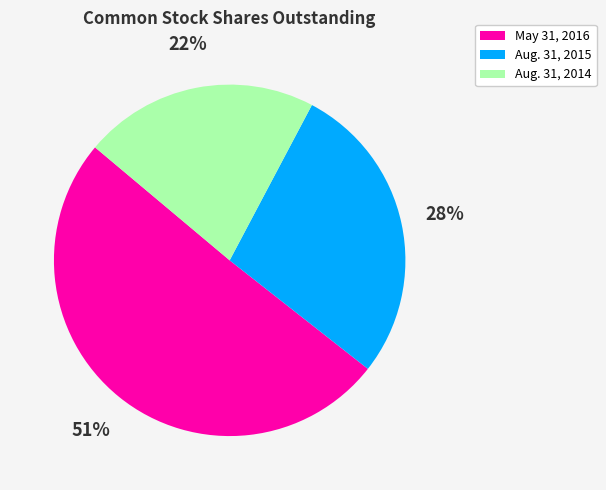

True or false: May 31, 2016 accounts for 51% of the total.

True